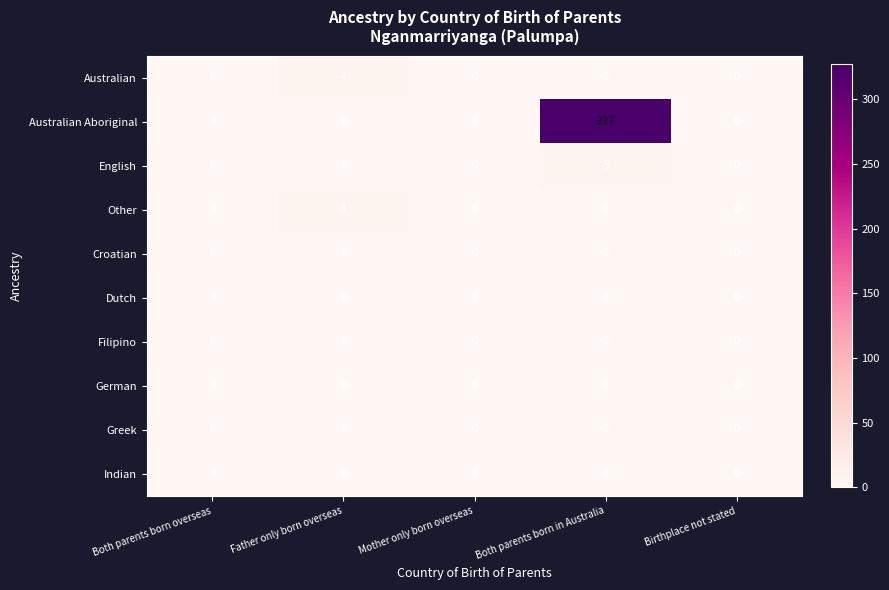

Which series has the largest total across all categories?

Australian Aboriginal